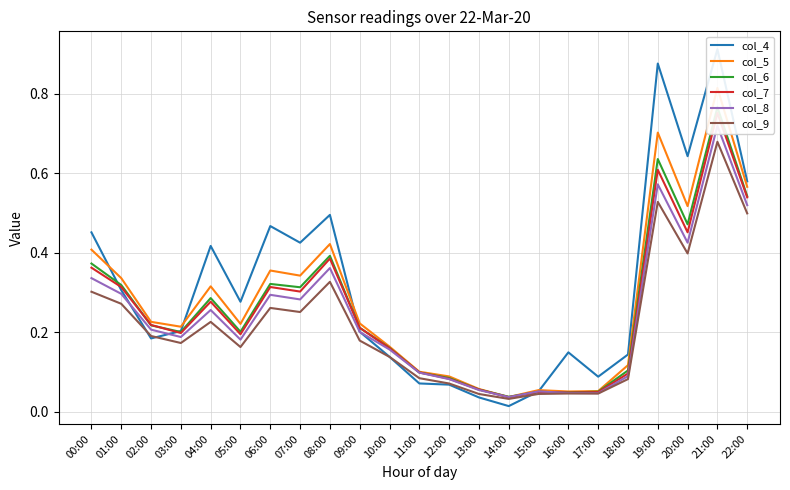

What is the difference between the second highest and minimum values in the col_6 series?

0.6